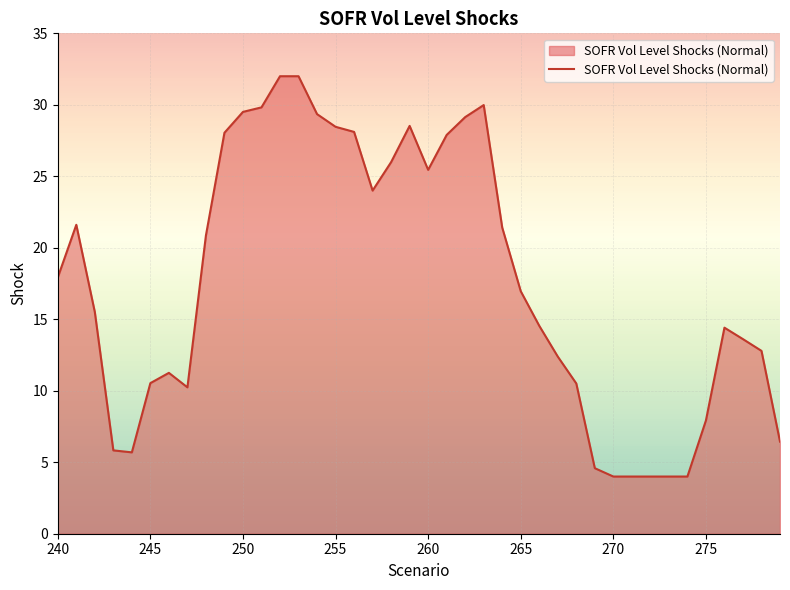

What is the difference between the maximum and minimum values?

28.0